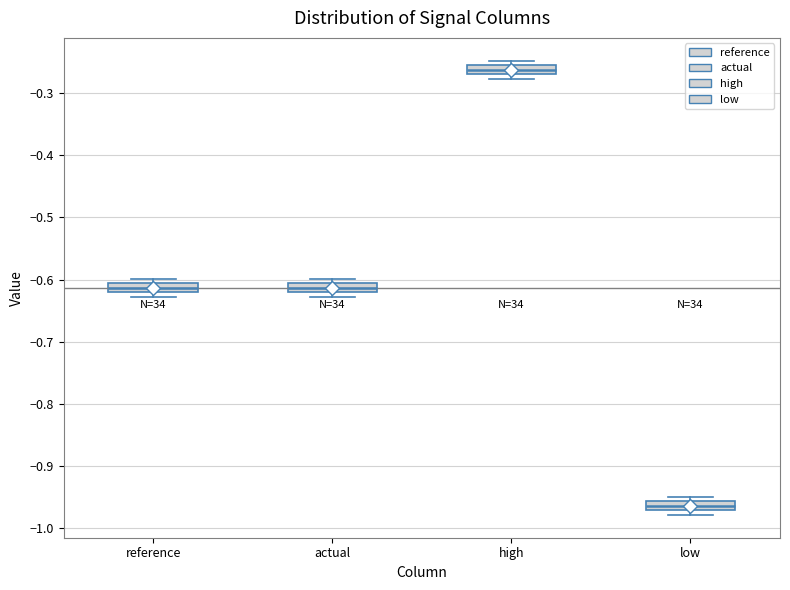

Where is the upper edge of the box for reference on the y-axis? The values are not printed on the chart, so give them approximately, as read against the axis.

-0.61